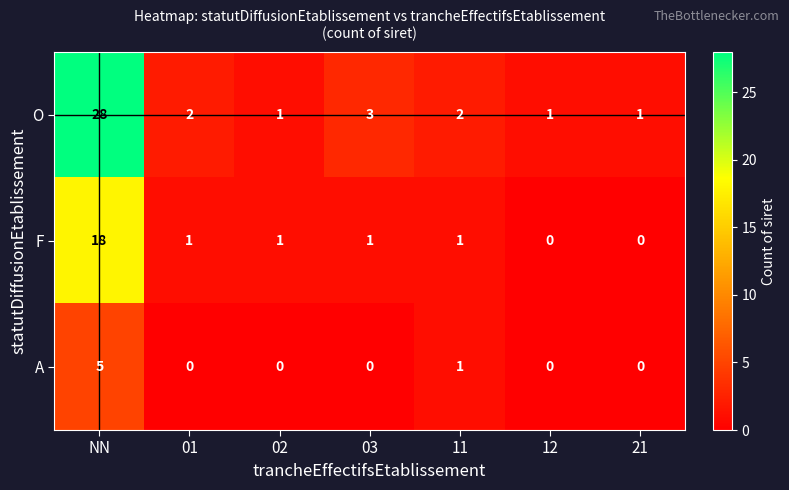

At which label is O closest to 14?

03